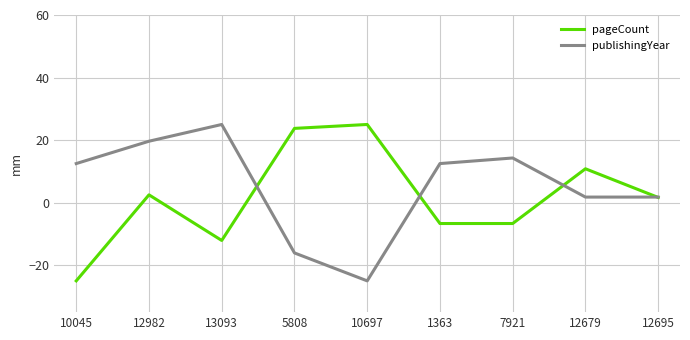

What is the sum of all pageCount values?

13.3